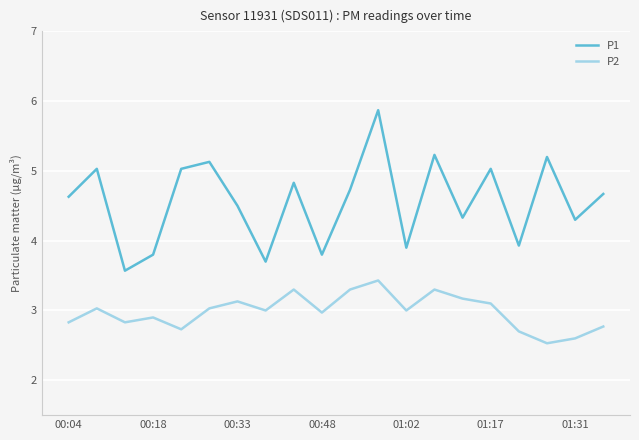

Rank the series by their maximum value, from lowest to highest.

P2, P1